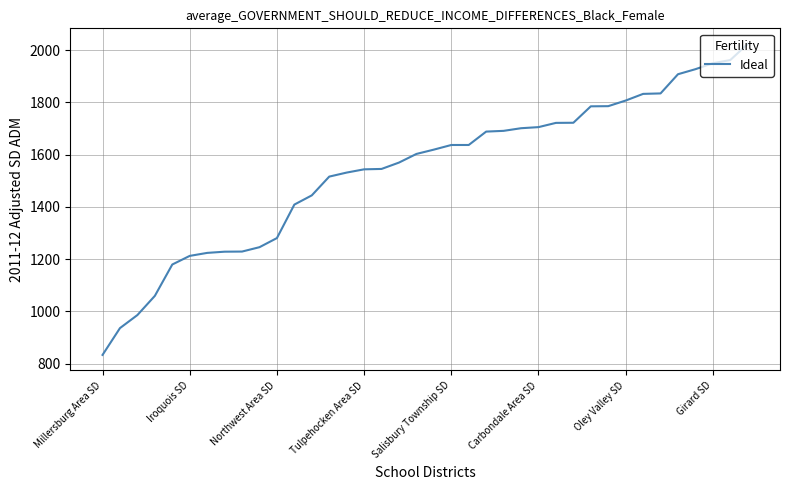

What is the greatest value displayed?

2023.8